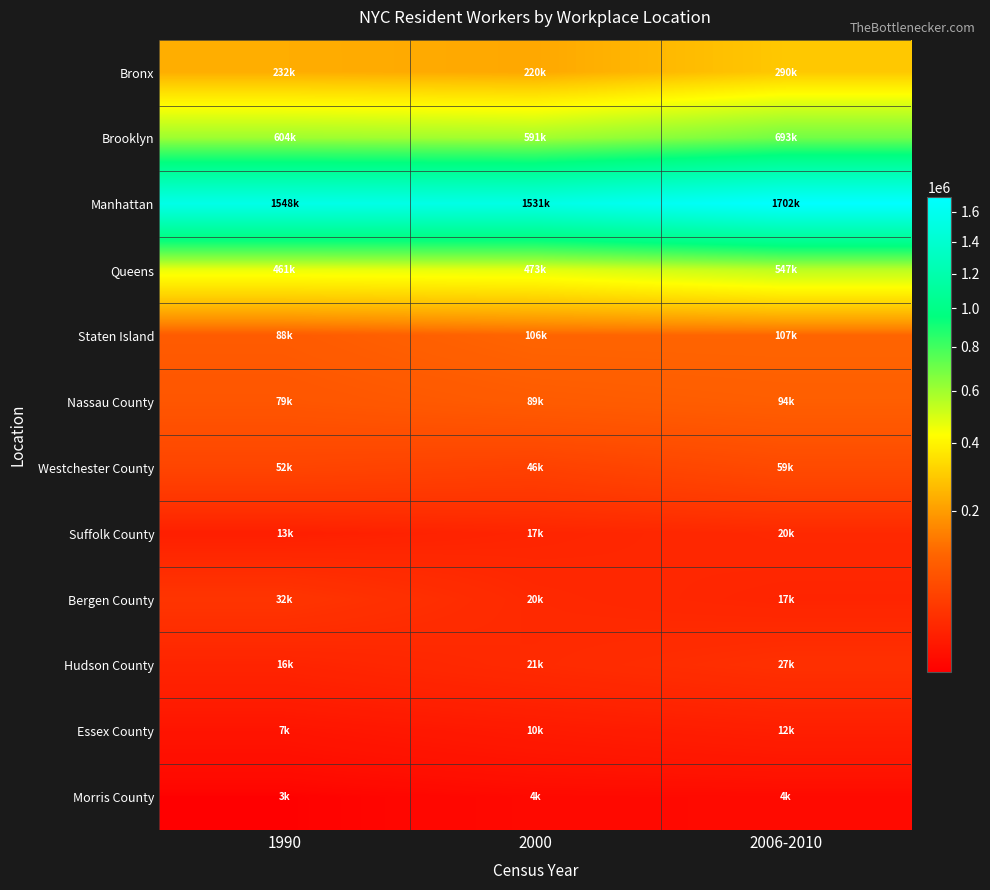

How many distinct data groups are displayed?

12